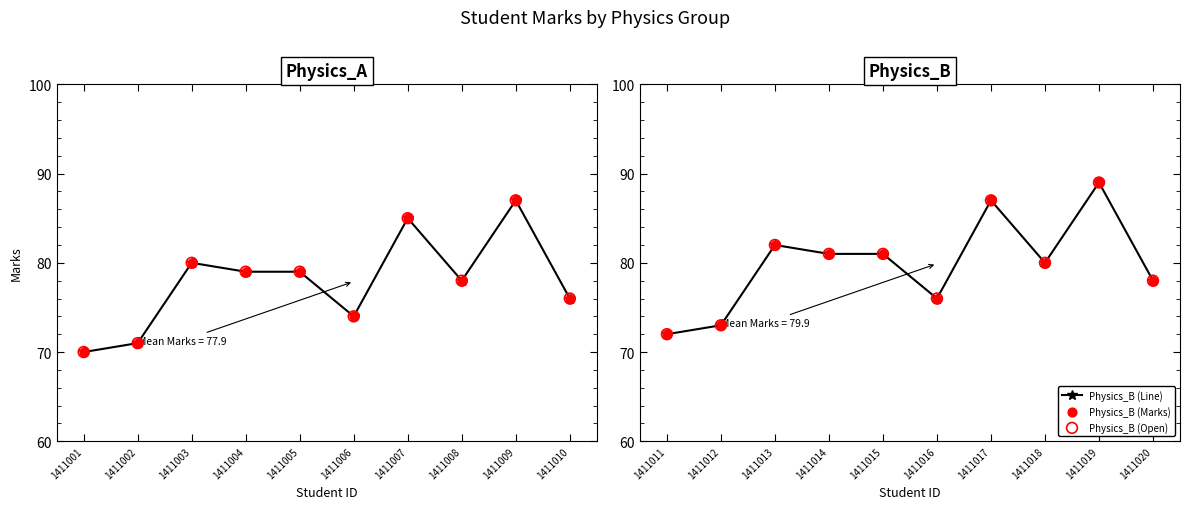

Which series has the largest total across all categories?

Physics_B (Line)